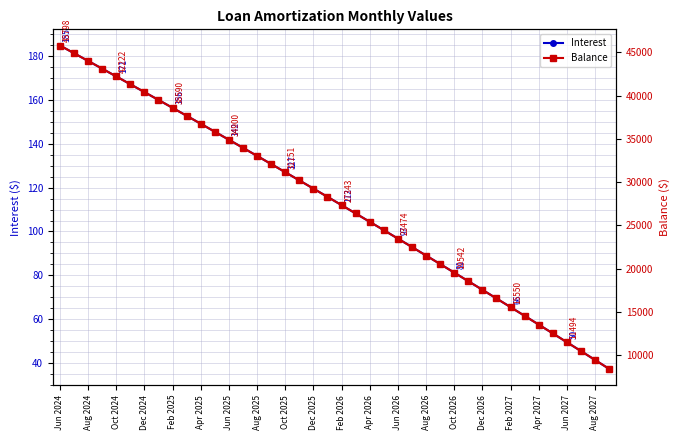

True or false: Interest and Balance cross at least once.

False